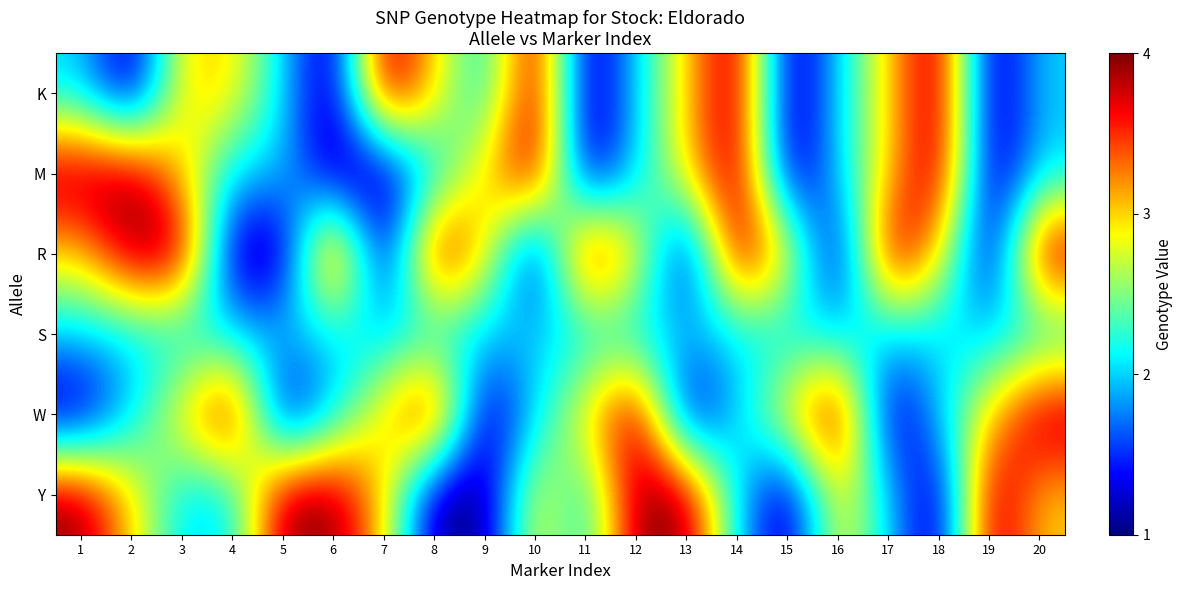

Reading left to right, what are all the values shown in this chart?

K: 1=2	2=1	3=3	4=3	5=2	6=1	7=4	8=3	9=2	10=4	11=1	12=2	13=3	14=4	15=1	16=2	17=3	18=4	19=1	20=2
M: 1=4	2=4	3=3	4=2	5=2	6=1	7=1	8=2	9=3	10=4	11=1	12=2	13=3	14=4	15=1	16=2	17=3	18=4	19=1	20=2
R: 1=3	2=4	3=4	4=1	5=1	6=4	7=1	8=4	9=3	10=1	11=4	12=3	13=1	14=4	15=3	16=1	17=4	18=3	19=1	20=4
S: 1=2	2=2	3=2	4=2	5=2	6=2	7=2	8=2	9=2	10=2	11=2	12=2	13=2	14=2	15=2	16=2	17=2	18=2	19=2	20=2
W: 1=1	2=2	3=3	4=4	5=1	6=2	7=3	8=4	9=1	10=2	11=3	12=4	13=1	14=2	15=3	16=4	17=1	18=2	19=3	20=4
Y: 1=4	2=3	3=2	4=2	5=4	6=4	7=3	8=1	9=1	10=3	11=2	12=4	13=4	14=2	15=1	16=3	17=2	18=1	19=4	20=3